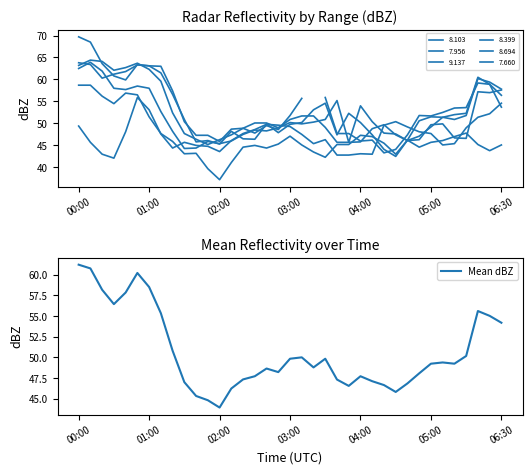

What is the label of the 24th point from the left?

23